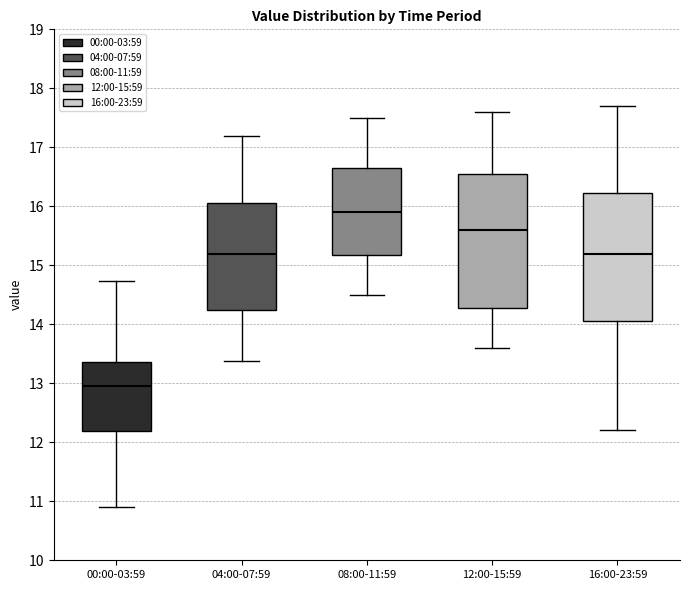

Where does the lower whisker of the box for 04:00-07:59 end on the y-axis? The values are not printed on the chart, so give them approximately, as read against the axis.

13.4